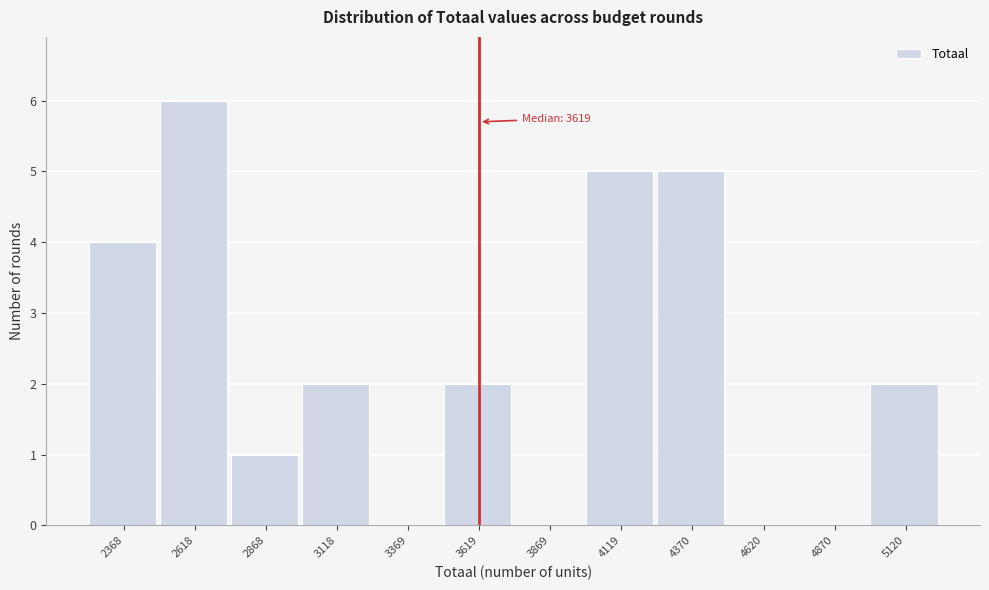

Which range on the x-axis has the tallest bar?

2500 to 2750